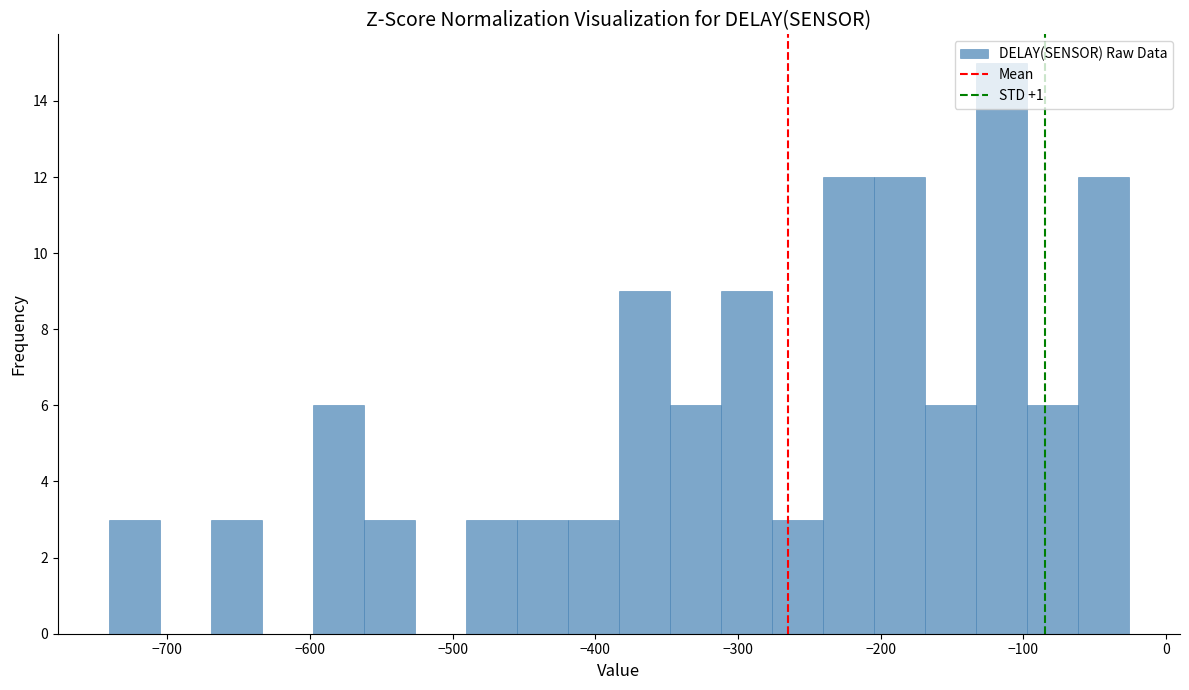

Read against the x-axis, roughly where is the centre of the tallest bar?

-120